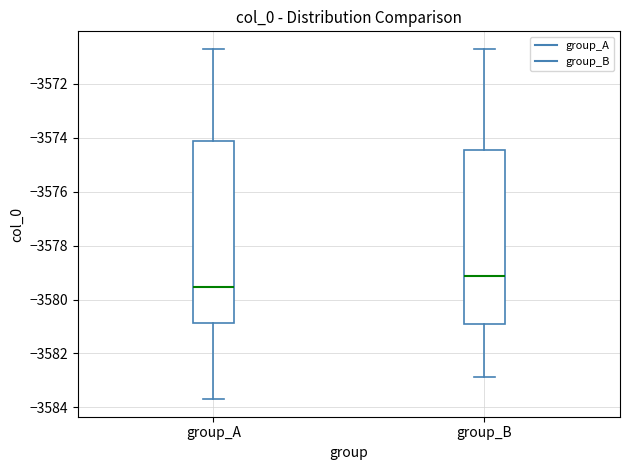

Where is the lower edge of the box for group_A on the y-axis? The values are not printed on the chart, so give them approximately, as read against the axis.

-3580.8